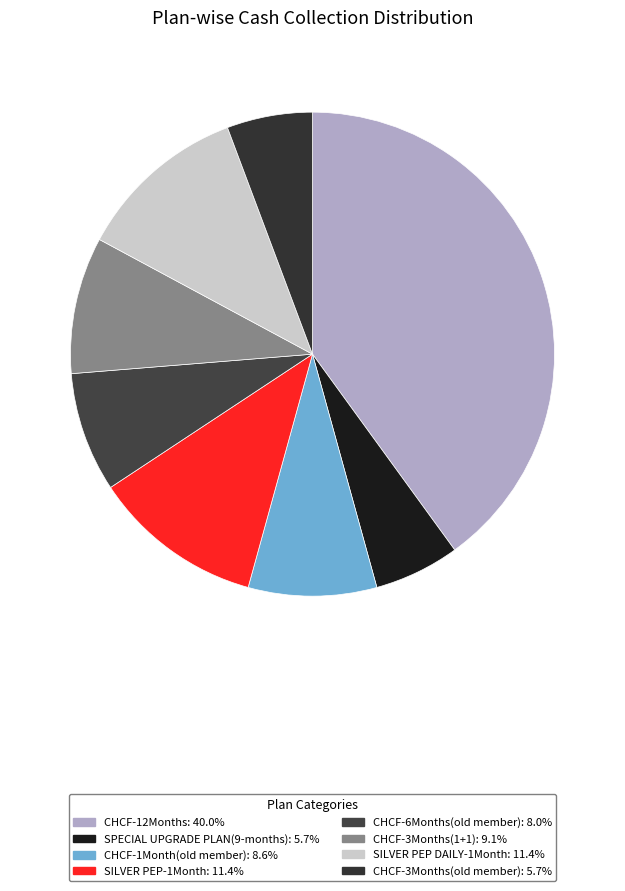

To the nearest percent, what is the difference between the CHCF-12Months and SILVER PEP-1Month slice percentages?

29%